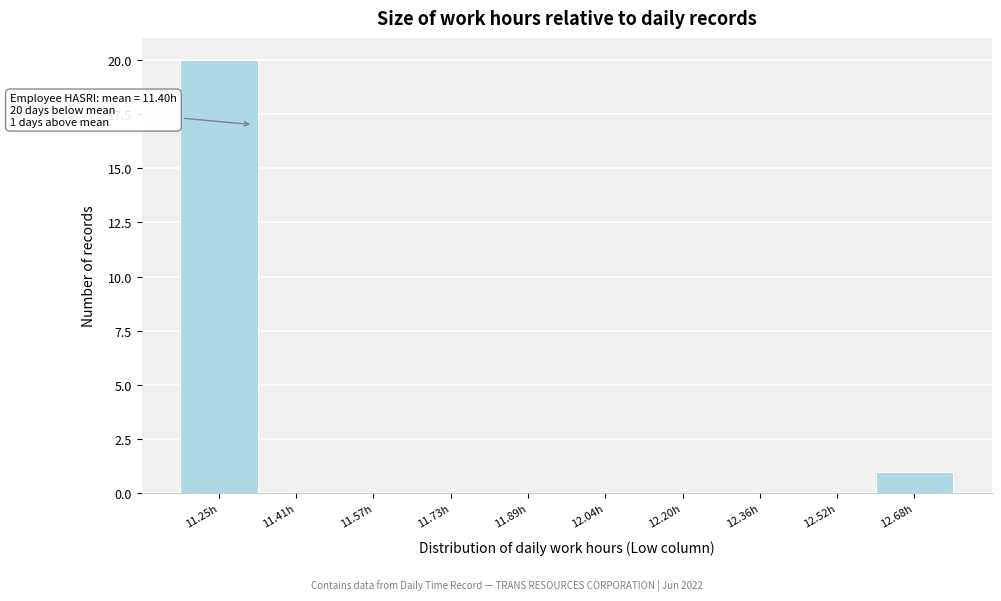

Reading right to left, transcribe all the data shown in this chart.

12.68h=1	12.52h=0	12.36h=0	12.20h=0	12.04h=0	11.89h=0	11.73h=0	11.57h=0	11.41h=0	11.25h=20